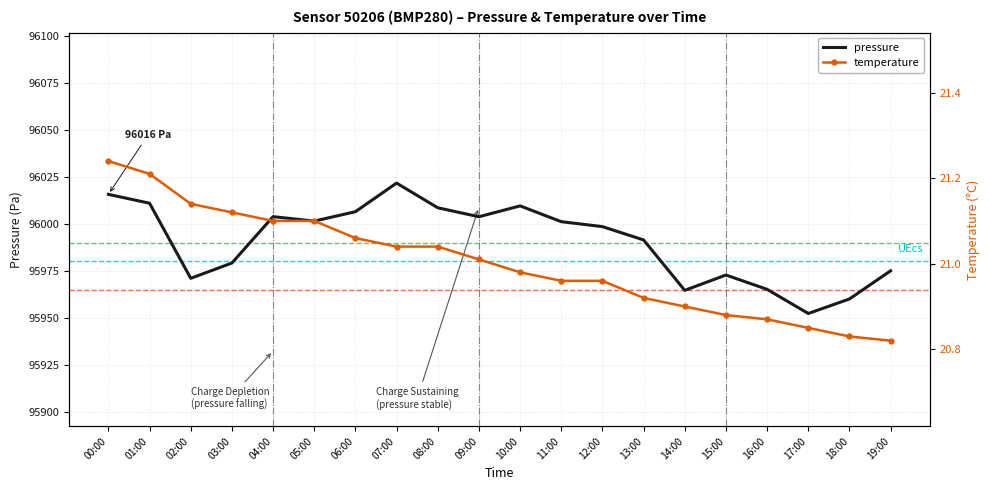

The value of temperature at 10:00 is 21.0. True or false?

True